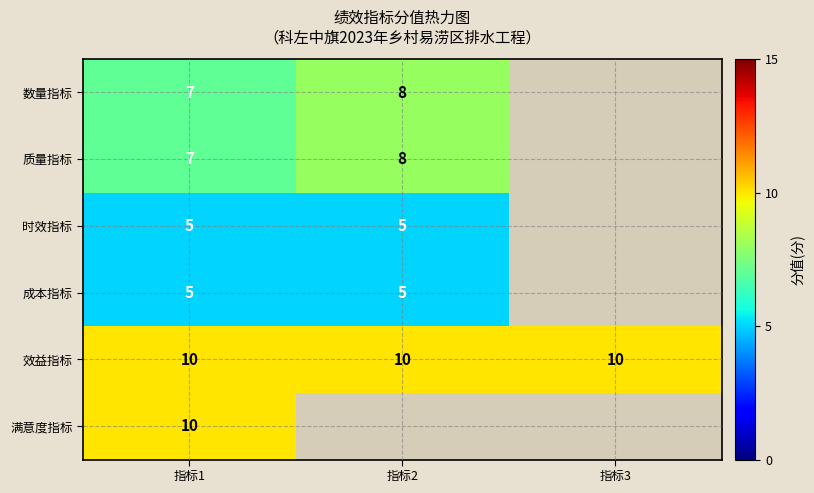

What is the spread (max minus min) of values at 指标1?

5